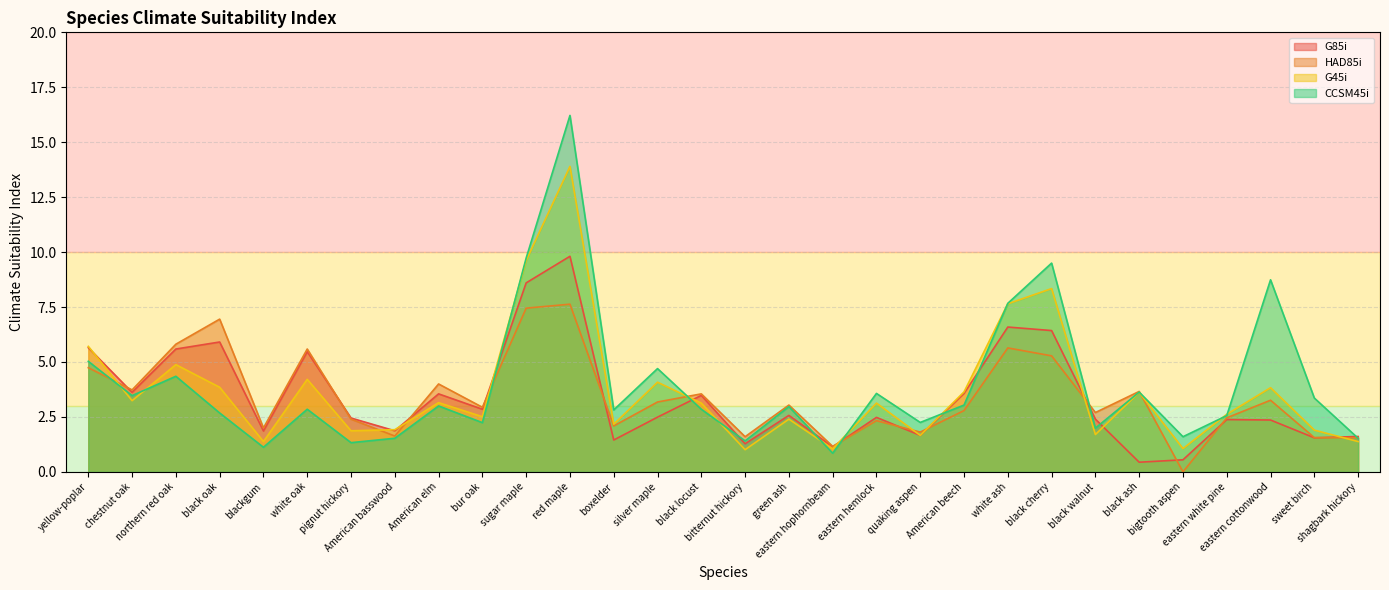

Does the chart display data point markers on the line(s)?

No